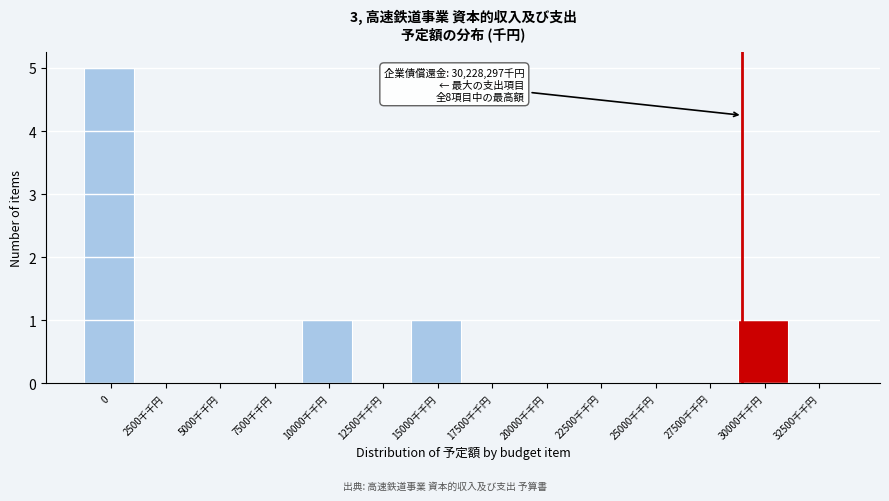

Reading right to left, list all the values displayed in this chart.

32500千千円=0	30000千千円=1	27500千千円=0	25000千千円=0	22500千千円=0	20000千千円=0	17500千千円=0	15000千千円=1	12500千千円=0	10000千千円=1	7500千千円=0	5000千千円=0	2500千千円=0	0=5